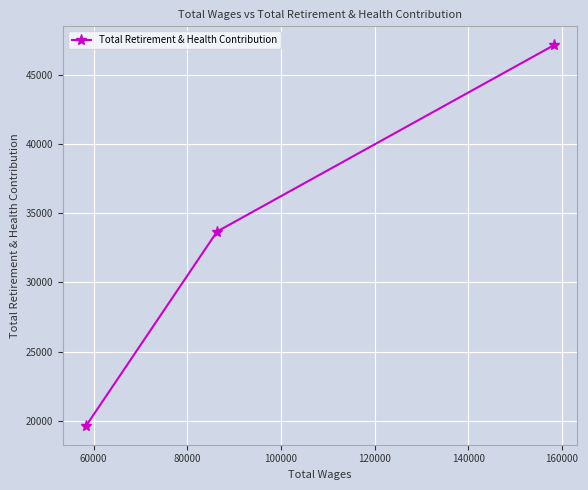

What is the smallest value displayed?

19656